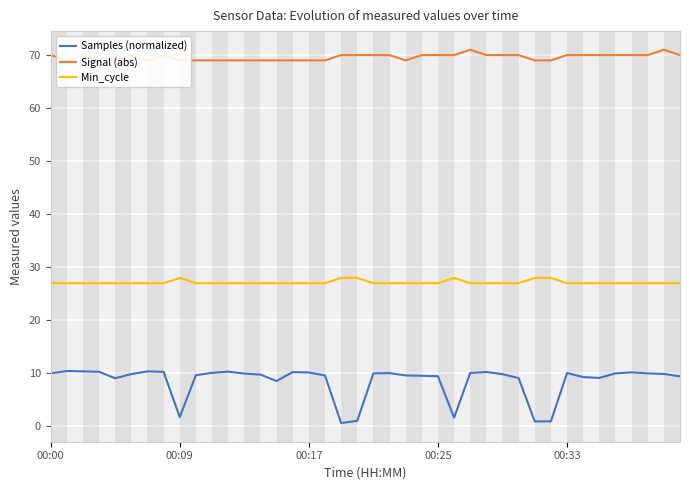

What is the approximate value of Samples (normalized) at 35?

10.0